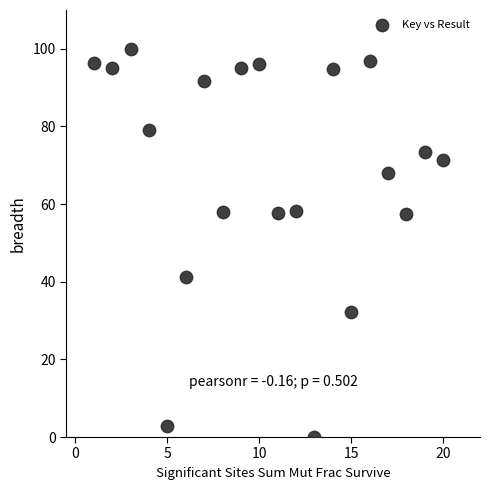

What is the range of X values (max minus min)?

19.0